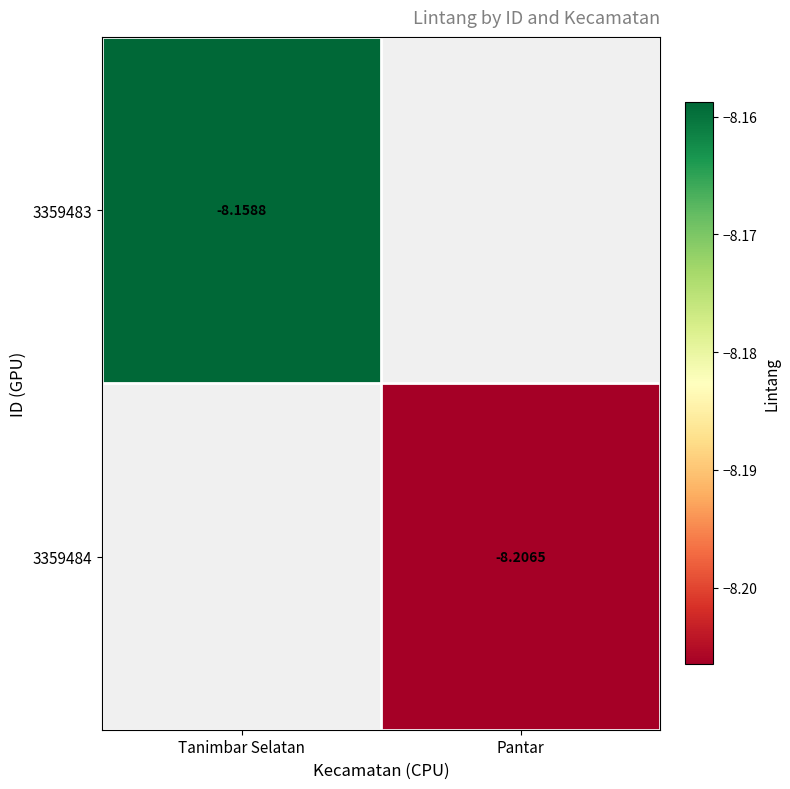

Is the value of 3359483 at Tanimbar Selatan greater than the value of 3359484 at Pantar?

Yes